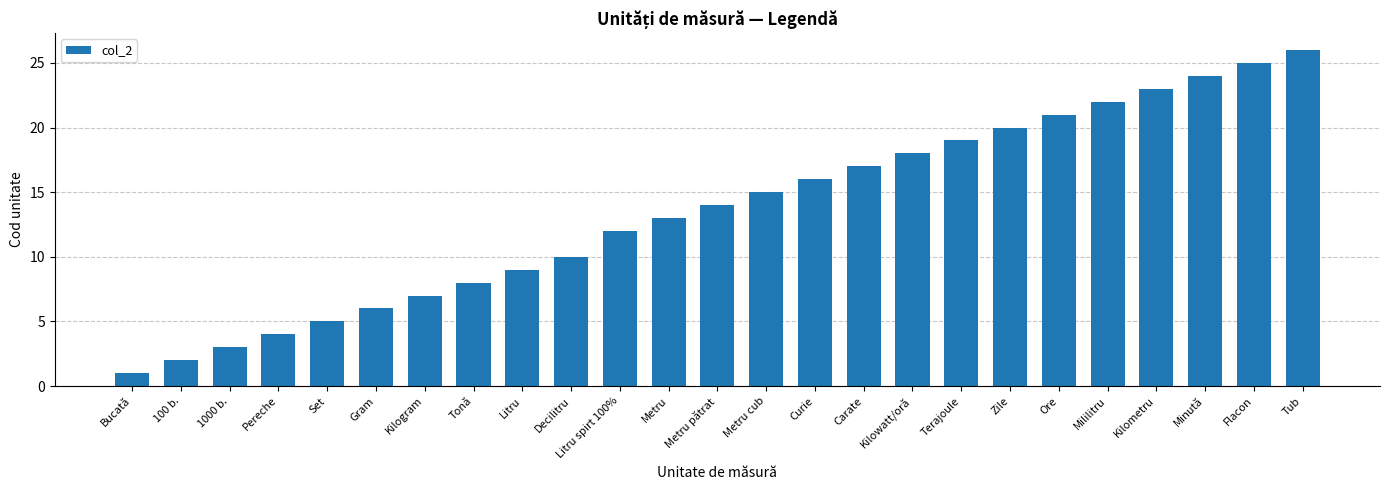

Which has a higher value, Metru or Curie?

Curie